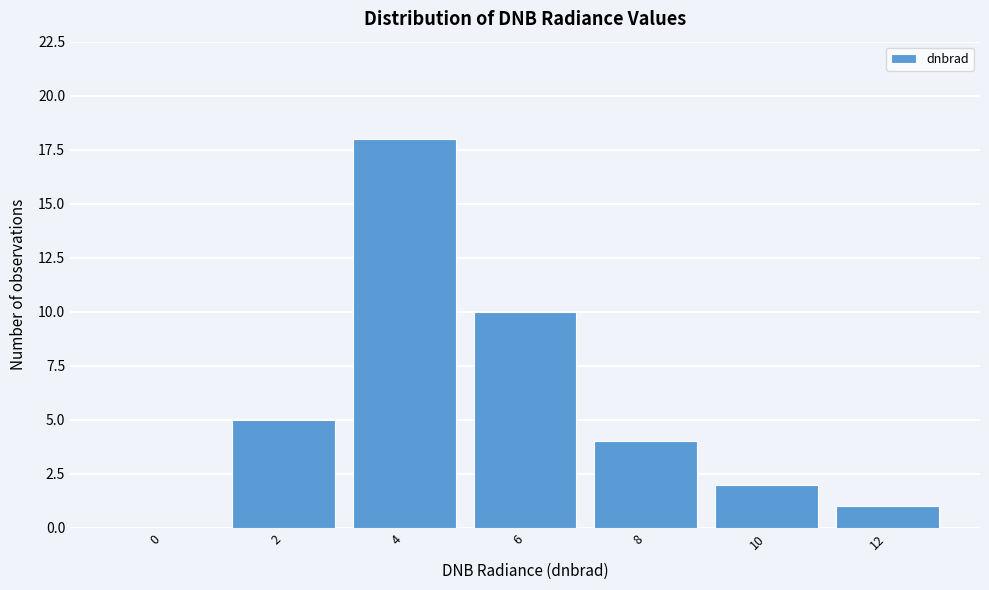

Reading right to left, what are all the values shown in this chart?

12=1	10=2	8=4	6=10	4=18	2=5	0=0